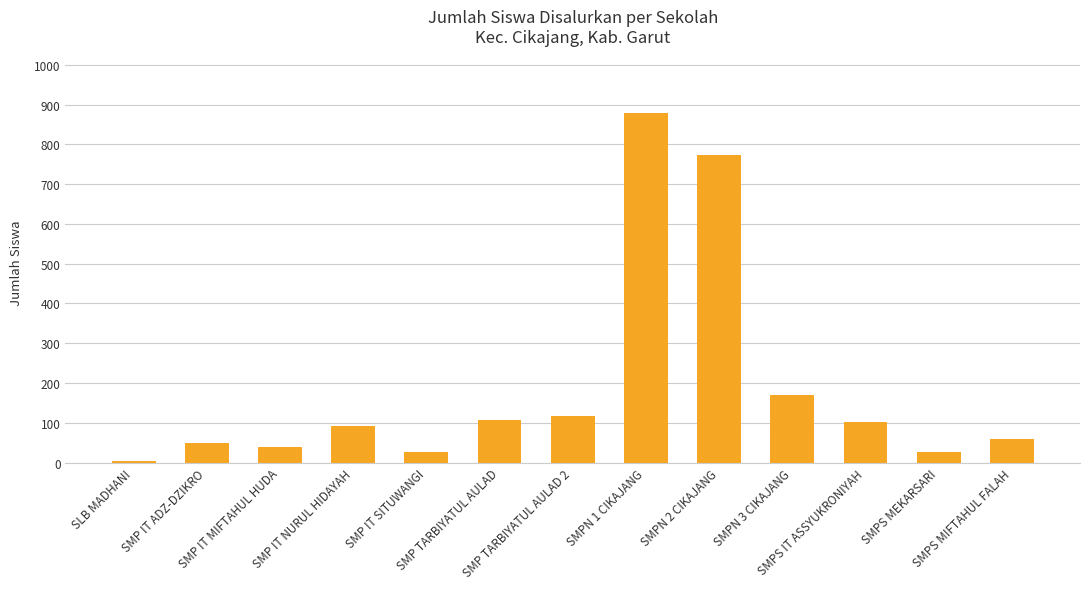

What is the ratio of the value at SMPN 2 CIKAJANG to the value at SMPS IT ASSYUKRONIYAH?

7.5